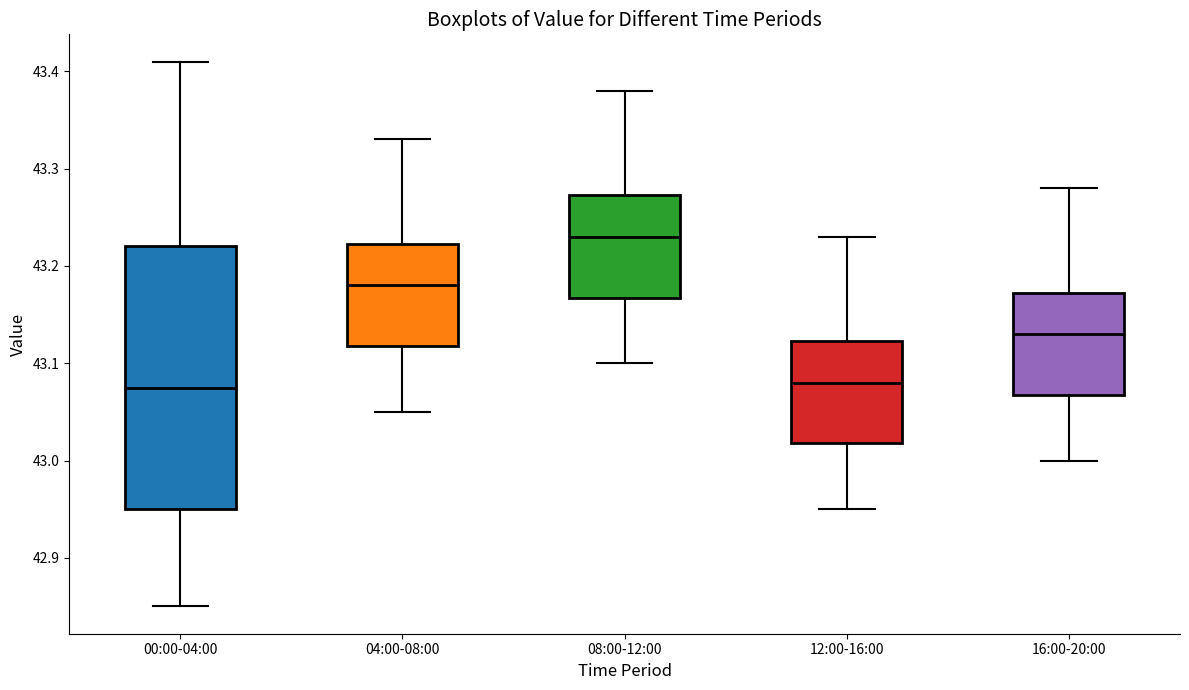

Reading left to right, transcribe this box plot: for each box, give where its median line is, the range the box spans, and where its two whiskers end, as read against the y-axis. The values are not printed on the chart, so give them approximately, as read against the axis.

00:00-04:00: median 43.08, box 42.95 to 43.22, whiskers 42.85 to 43.41
04:00-08:00: median 43.18, box 43.12 to 43.22, whiskers 43.05 to 43.33
08:00-12:00: median 43.23, box 43.17 to 43.27, whiskers 43.10 to 43.38
12:00-16:00: median 43.08, box 43.02 to 43.12, whiskers 42.95 to 43.23
16:00-20:00: median 43.13, box 43.07 to 43.17, whiskers 43.00 to 43.28